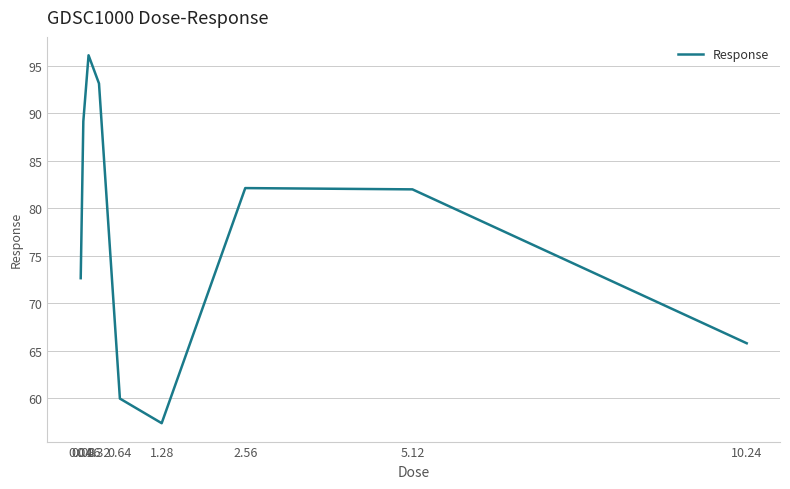

What position from the right is 0.04?

9